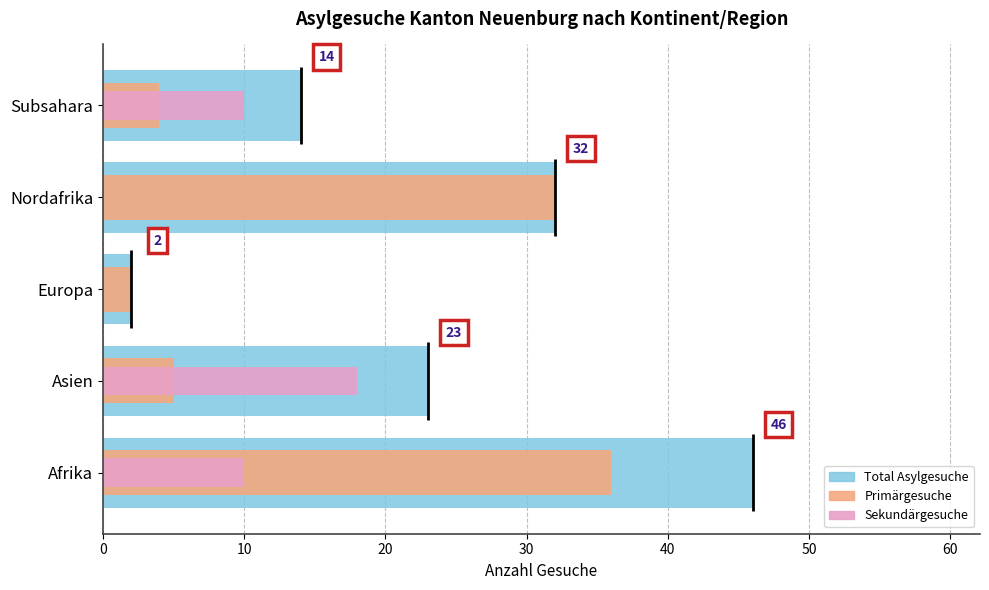

Which series has the widest spread of values?

Total Asylgesuche